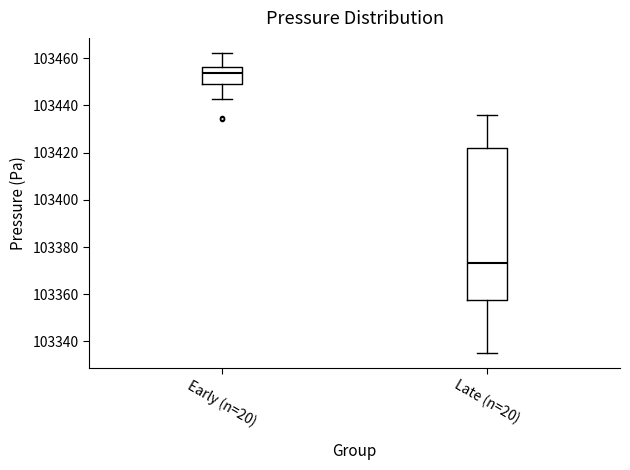

Where does the lower whisker of the box for Late (n=20) end on the y-axis? The values are not printed on the chart, so give them approximately, as read against the axis.

103336